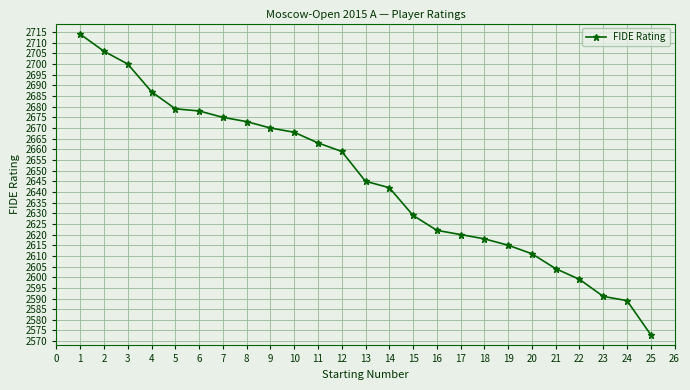

How many lines are shown in the chart?

1